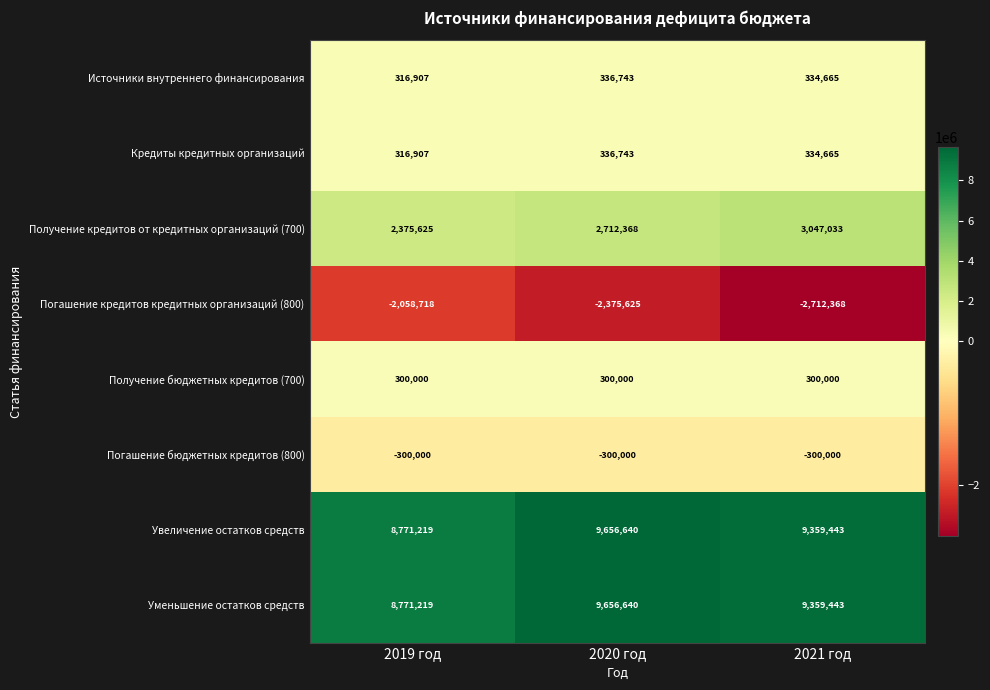

At which category is the sum across all series the highest?

2020 год